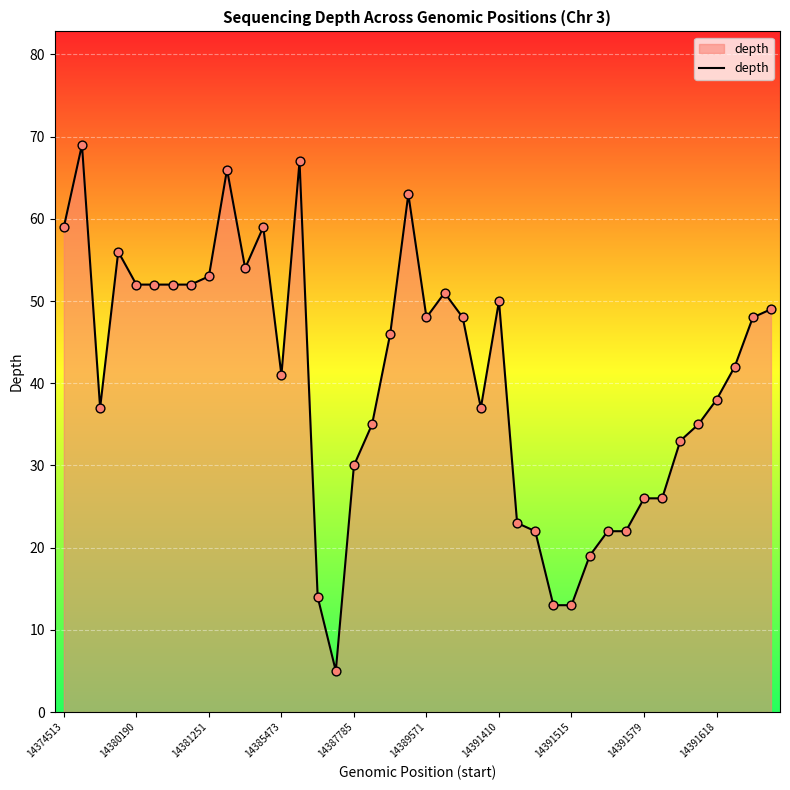

What is the difference between the maximum and minimum values?

64